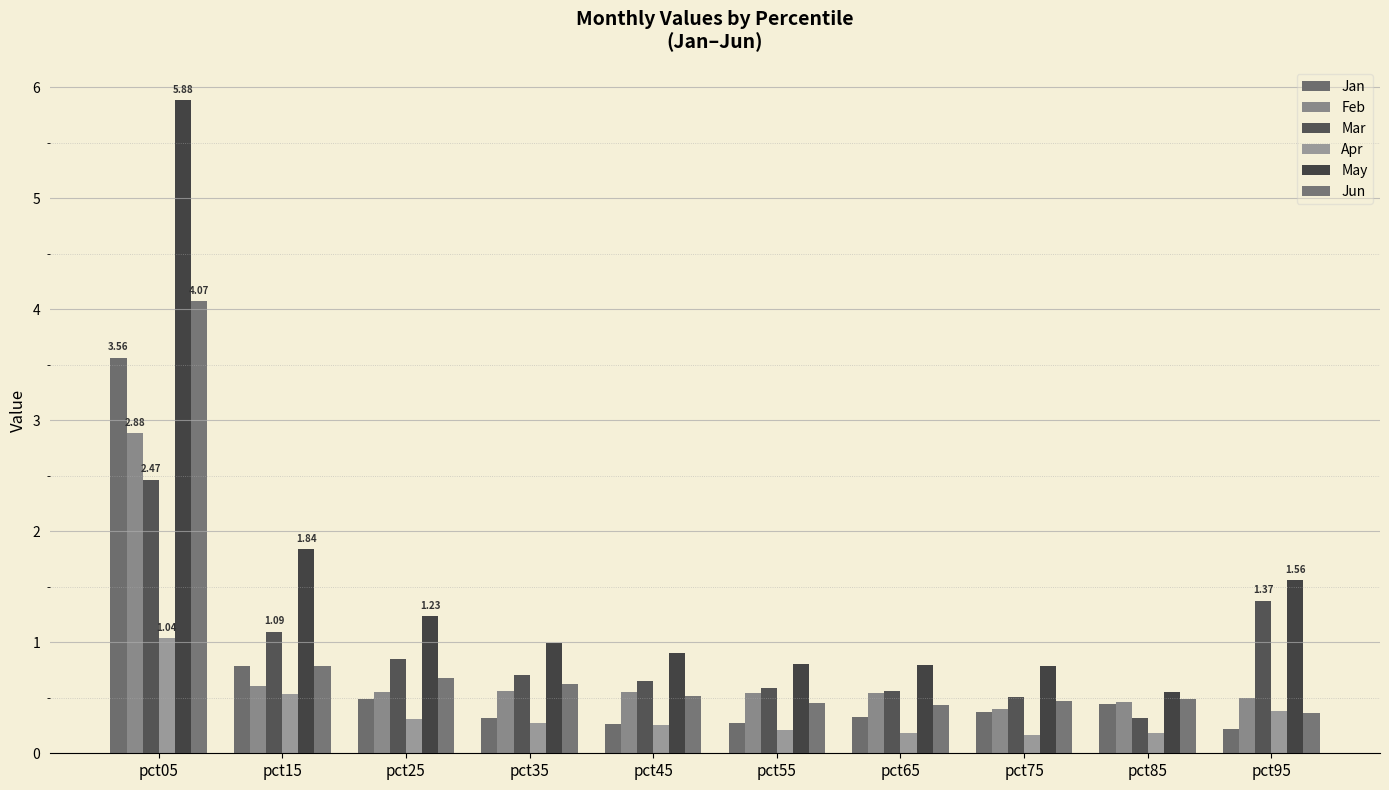

Which label corresponds to the largest value in the chart?

pct05